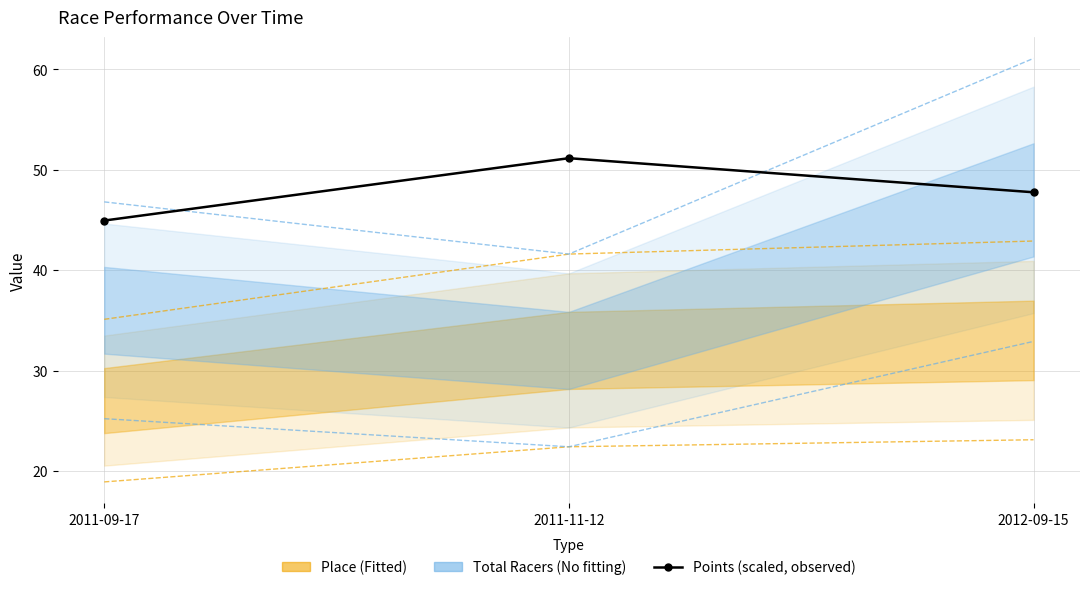

What position from the left is 2012-09-15?

3